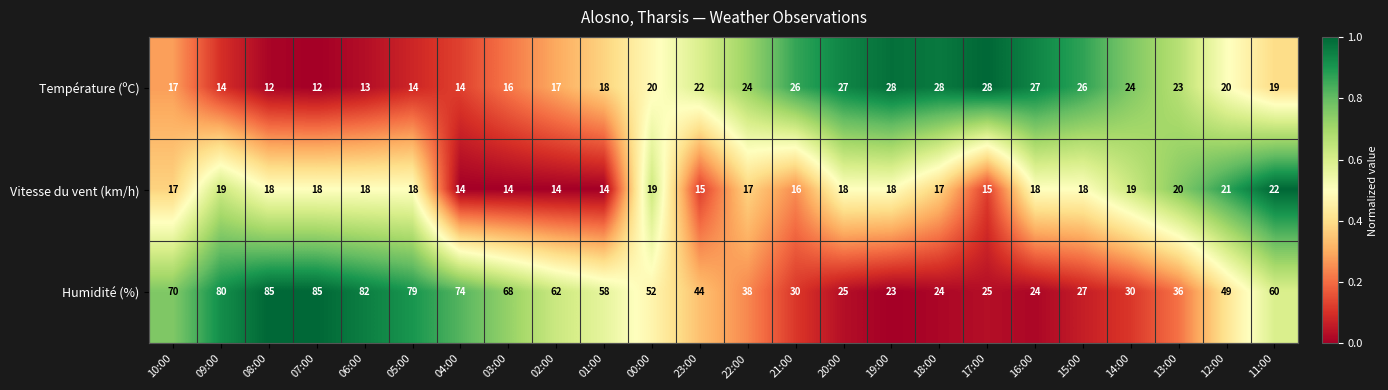

Rank the series at 01:00 from lowest to highest value.

Vitesse du vent (km/h), Température (ºC), Humidité (%)